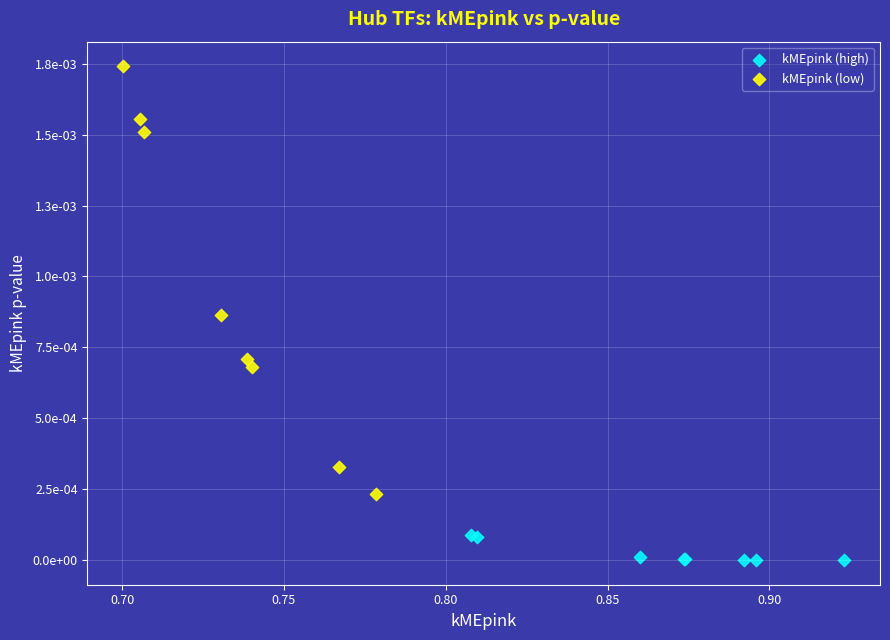

What are all the series names shown in the legend?

kMEpink (high), kMEpink (low)